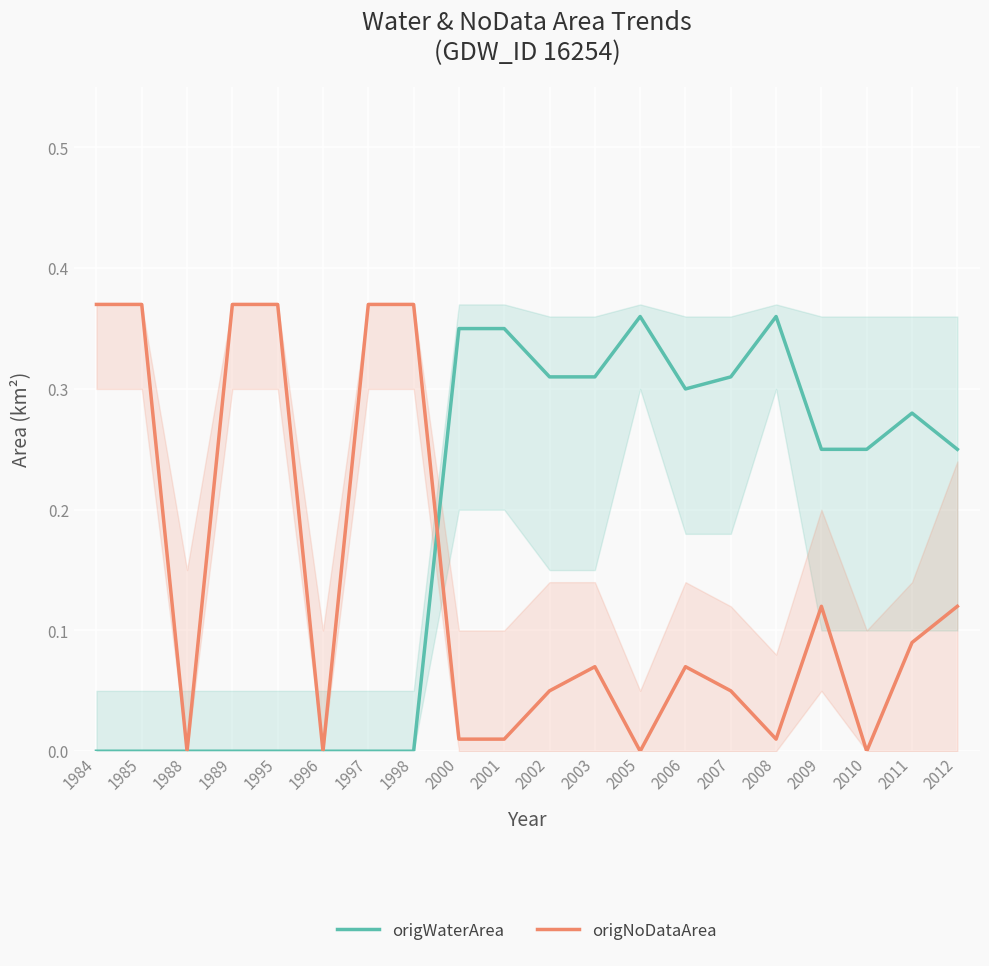

Which series changed the most between 1989 and 1996?

origNoDataArea